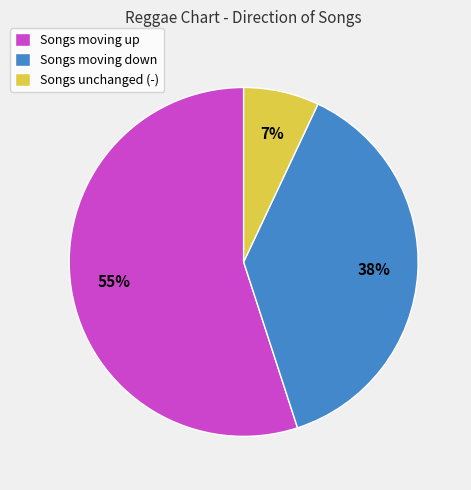

Is there a majority slice in this chart?

Yes